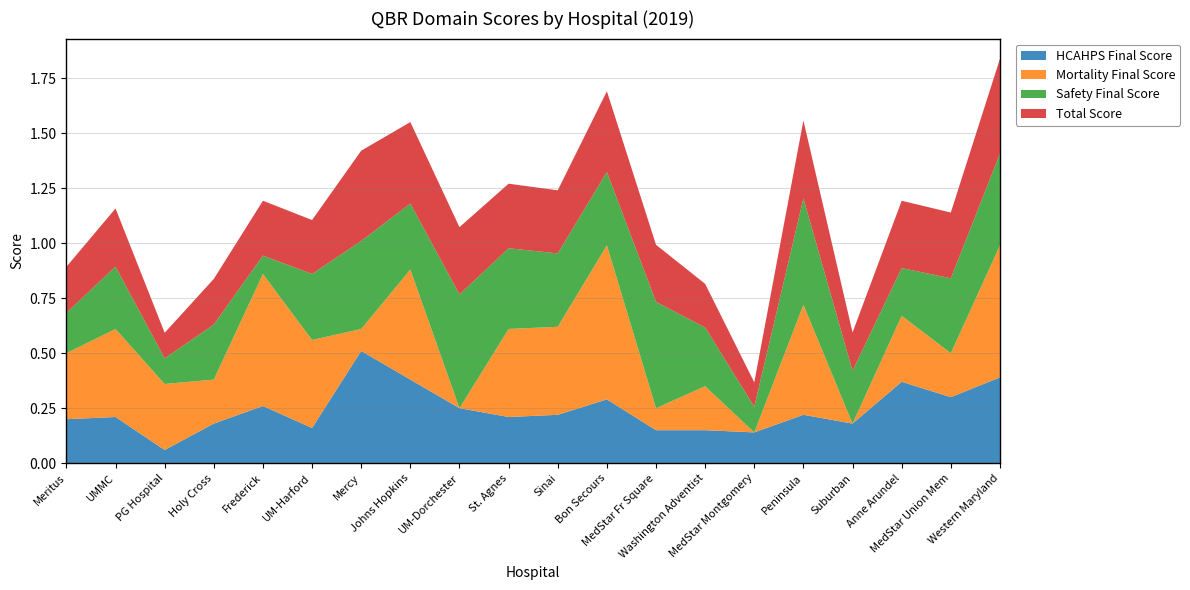

Reading left to right, list all the values displayed in this chart.

HCAHPS Final Score: Meritus=0.2	UMMC=0.2	PG Hospital=0.1	Holy Cross=0.2	Frederick=0.3	UM-Harford=0.2	Mercy=0.5	Johns Hopkins=0.4	UM-Dorchester=0.2	St. Agnes=0.2	Sinai=0.2	Bon Secours=0.3	MedStar Fr Square=0.1	Washington Adventist=0.1	MedStar Montgomery=0.1	Peninsula=0.2	Suburban=0.2	Anne Arundel=0.4	MedStar Union Mem=0.3	Western Maryland=0.4
Mortality Final Score: Meritus=0.3	UMMC=0.4	PG Hospital=0.3	Holy Cross=0.2	Frederick=0.6	UM-Harford=0.4	Mercy=0.1	Johns Hopkins=0.5	UM-Dorchester=0.0	St. Agnes=0.4	Sinai=0.4	Bon Secours=0.7	MedStar Fr Square=0.1	Washington Adventist=0.2	MedStar Montgomery=0.0	Peninsula=0.5	Suburban=0.0	Anne Arundel=0.3	MedStar Union Mem=0.2	Western Maryland=0.6
Safety Final Score: Meritus=0.2	UMMC=0.3	PG Hospital=0.1	Holy Cross=0.2	Frederick=0.1	UM-Harford=0.3	Mercy=0.4	Johns Hopkins=0.3	UM-Dorchester=0.5	St. Agnes=0.4	Sinai=0.3	Bon Secours=0.3	MedStar Fr Square=0.5	Washington Adventist=0.3	MedStar Montgomery=0.1	Peninsula=0.5	Suburban=0.2	Anne Arundel=0.2	MedStar Union Mem=0.3	Western Maryland=0.4
Total Score: Meritus=0.2	UMMC=0.3	PG Hospital=0.1	Holy Cross=0.2	Frederick=0.2	UM-Harford=0.2	Mercy=0.4	Johns Hopkins=0.4	UM-Dorchester=0.3	St. Agnes=0.3	Sinai=0.3	Bon Secours=0.4	MedStar Fr Square=0.3	Washington Adventist=0.2	MedStar Montgomery=0.1	Peninsula=0.4	Suburban=0.2	Anne Arundel=0.3	MedStar Union Mem=0.3	Western Maryland=0.4